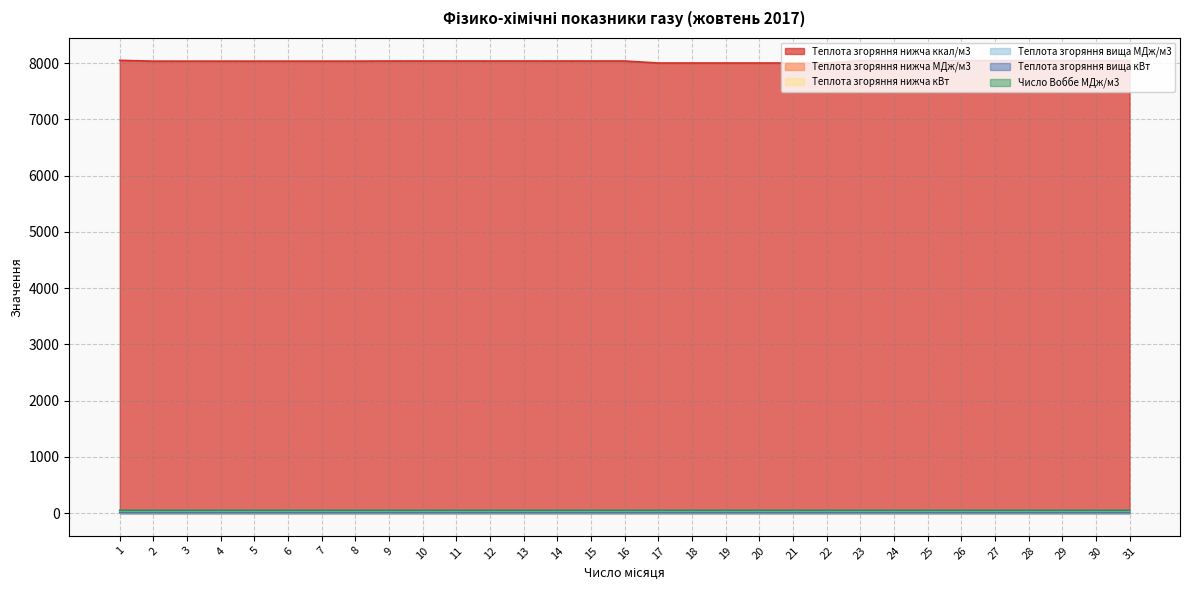

List the series in order of their peak value, lowest first.

Теплота згоряння нижча кВт, Теплота згоряння вища кВт, Теплота згоряння нижча МДж/м3, Теплота згоряння вища МДж/м3, Число Воббе МДж/м3, Теплота згоряння нижча ккал/м3